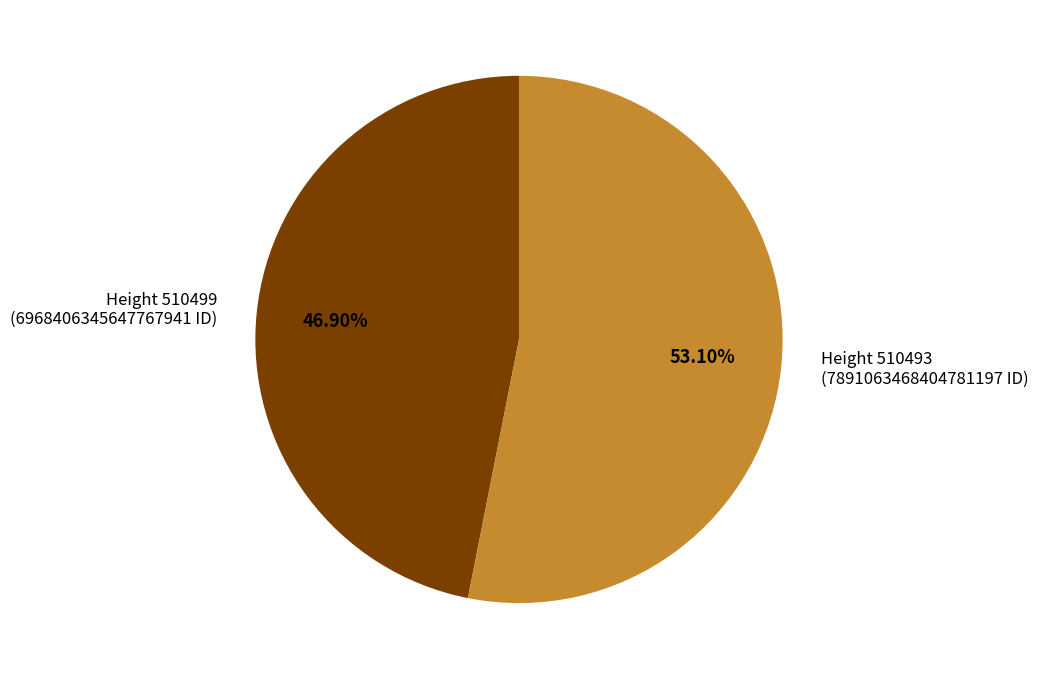

Which slice represents more than half of the pie?

Height 510493 (7891063468404781197 ID)